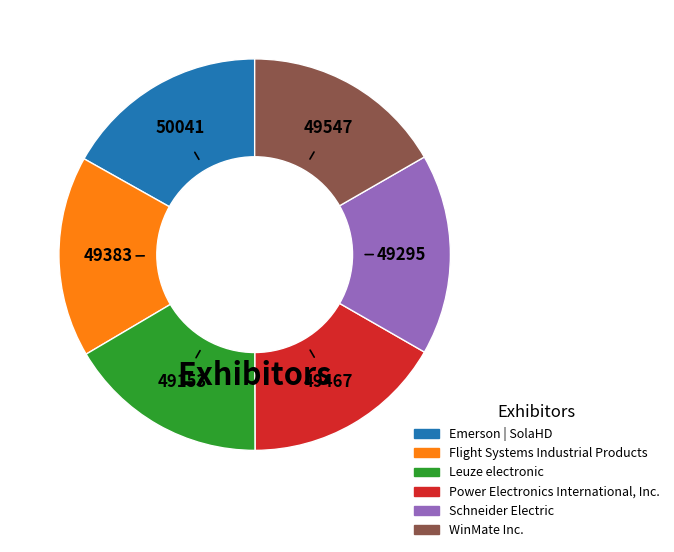

Combined, do WinMate Inc. and Schneider Electric account for over 50%?

No